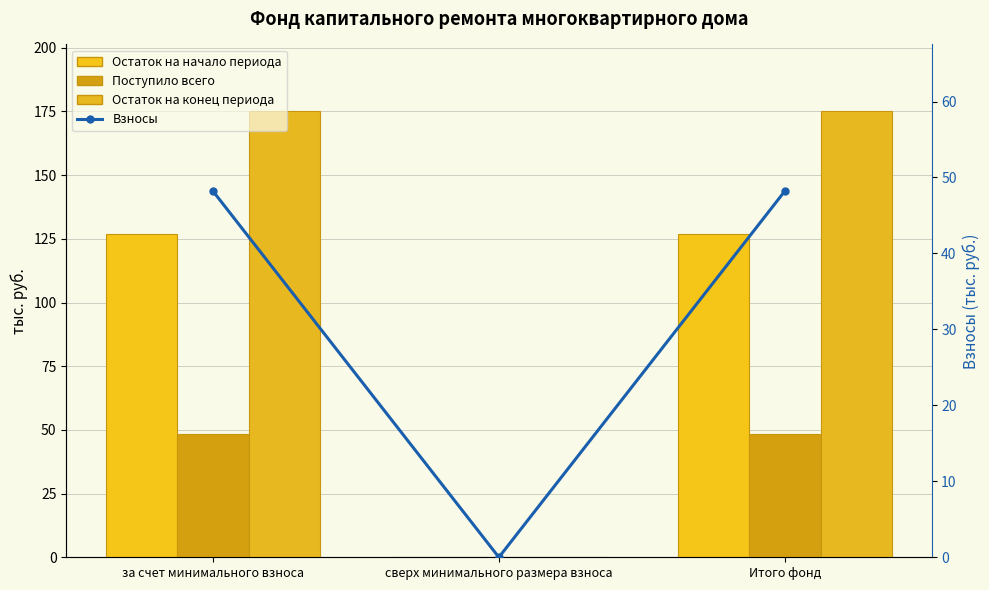

Reading right to left, list all the values displayed in this chart.

Остаток на начало периода: Итого фонд=126.8	сверх минимального размера взноса=0.0	за счет минимального взноса=126.8
Поступило всего: Итого фонд=48.2	сверх минимального размера взноса=0.0	за счет минимального взноса=48.2
Остаток на конец периода: Итого фонд=175.0	сверх минимального размера взноса=0.0	за счет минимального взноса=175.0
Взносы: Итого фонд=48.2	сверх минимального размера взноса=0.0	за счет минимального взноса=48.2